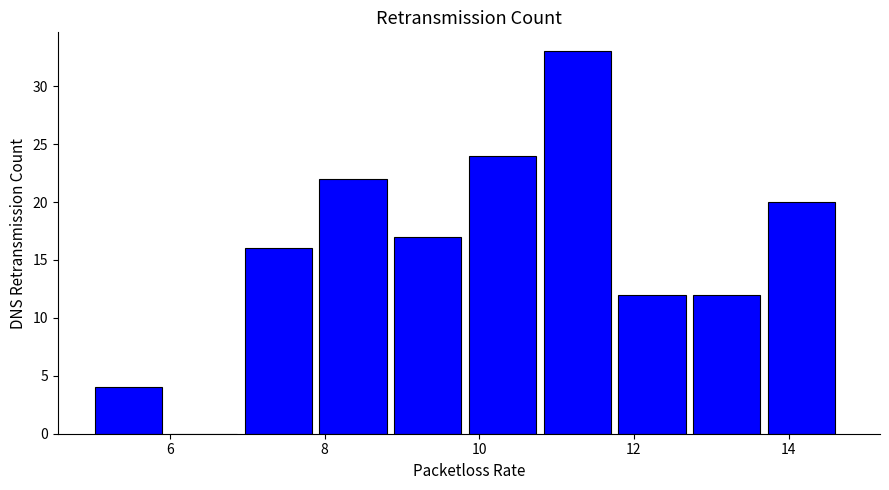

Reading left to right, transcribe this chart: for each bar, give the range it covers on the x-axis and its height. Neither the bar edges nor the heights are printed on the chart, so give them approximately, as read against the axes.

5.0 to 6.0: 4
6.0 to 7.0: 0
7.0 to 8.0: 16
8.0 to 8.8: 22
8.8 to 9.8: 17
9.8 to 10.8: 24
10.8 to 11.8: 33
11.8 to 12.8: 12
12.8 to 13.8: 12
13.8 to 14.8: 20